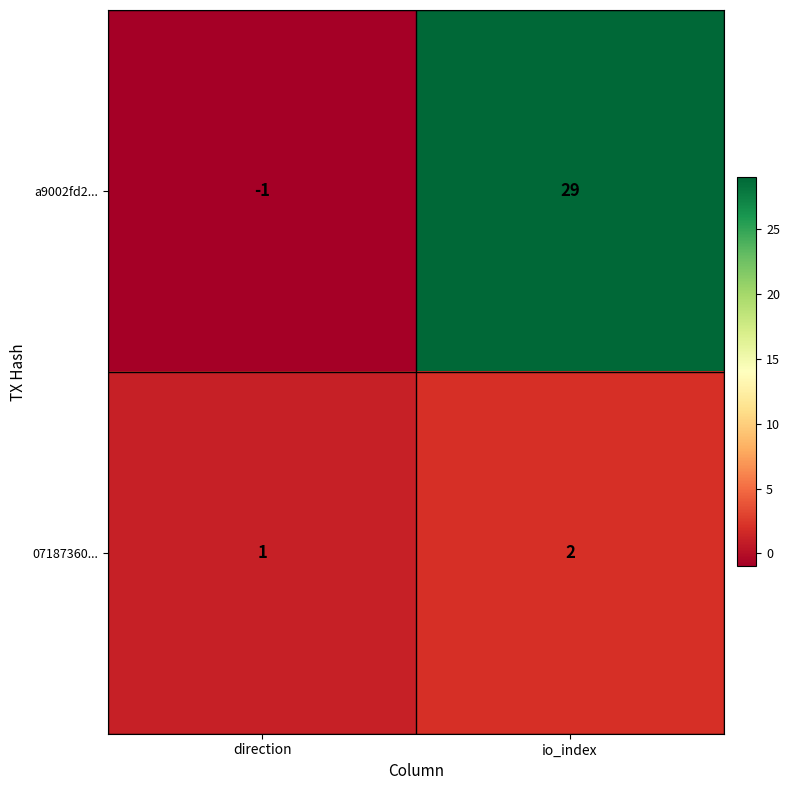

The a9002fd2... series shows -1 at direction. True or false?

True